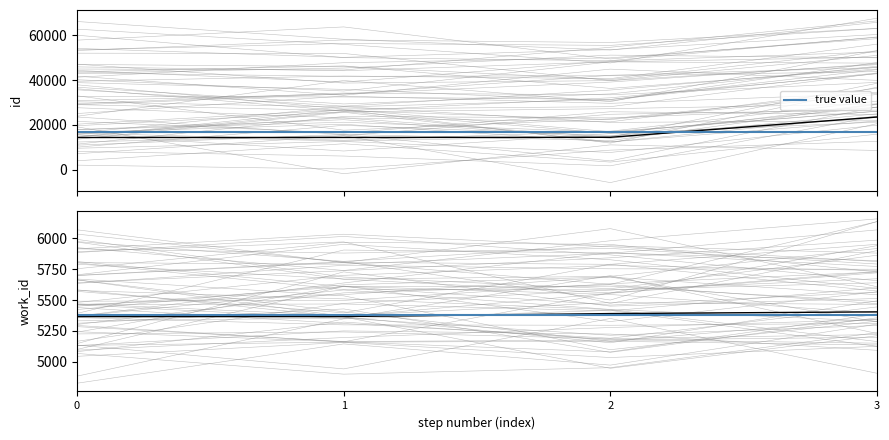

How many categories are shown in the chart?

4